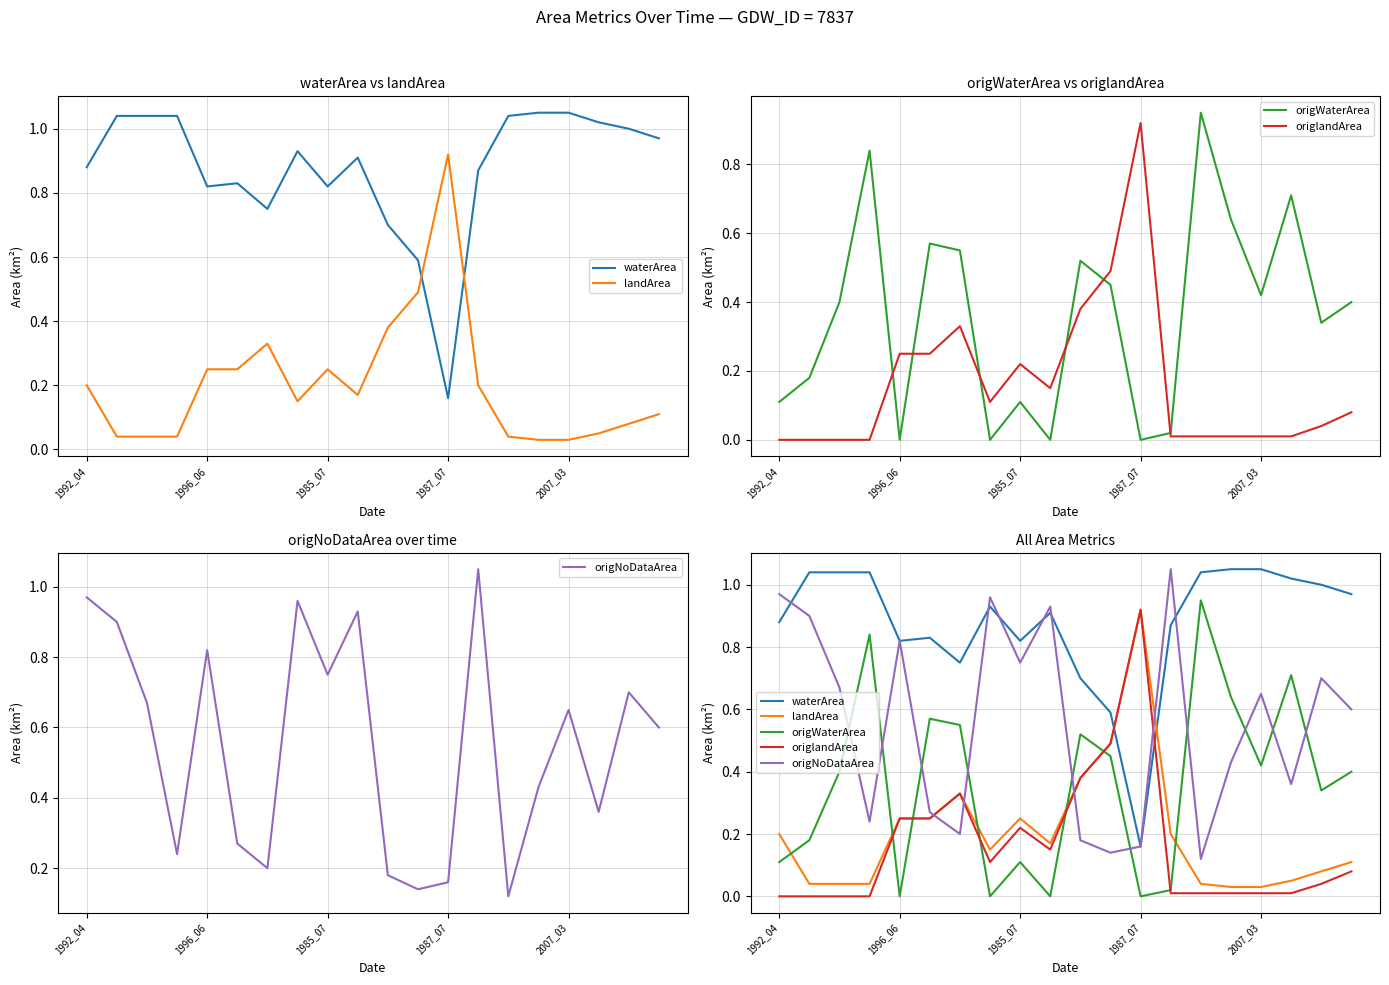

The value of origNoDataArea at 10 is 0.1. True or false?

False